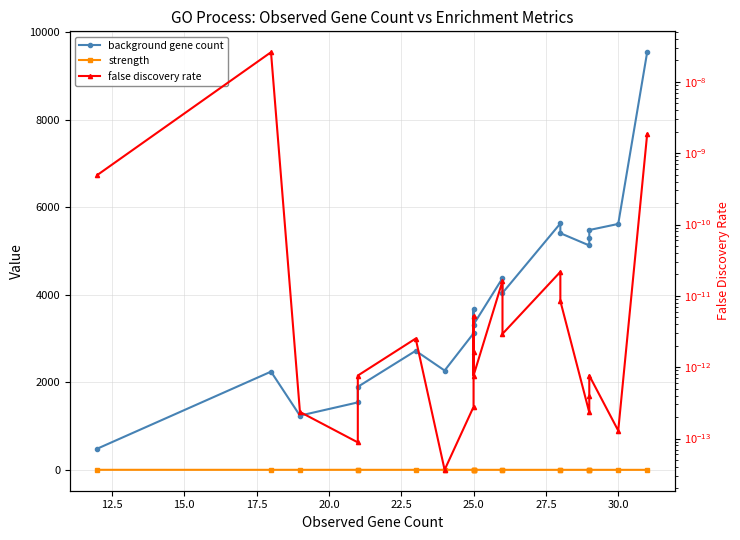

Is the value of background gene count at 10 greater than the value of strength at 12?

Yes